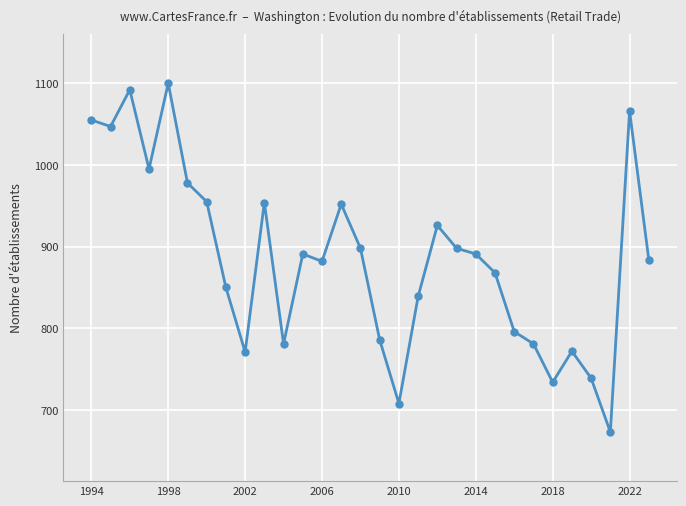

How many interior local peaks (higher than both neighbors) does the data have?

8